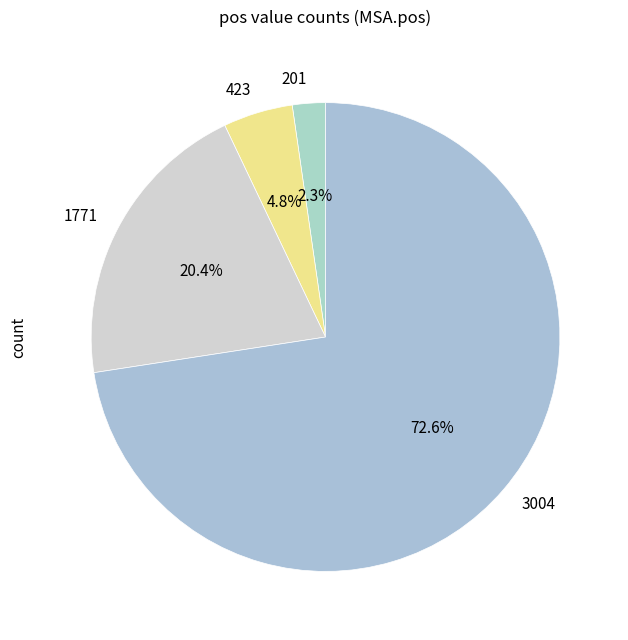

Is 3004 the majority of the pie?

Yes